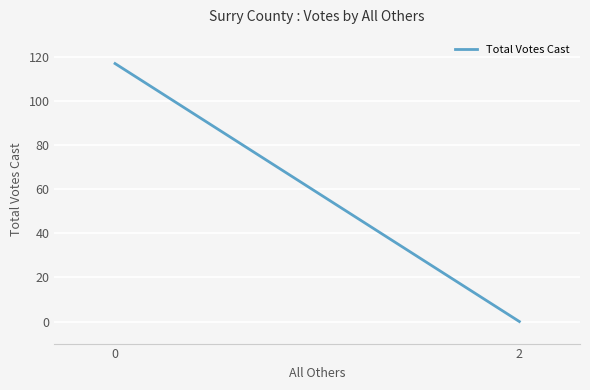

Reading left to right, list all the values displayed in this chart.

0=117	2=0